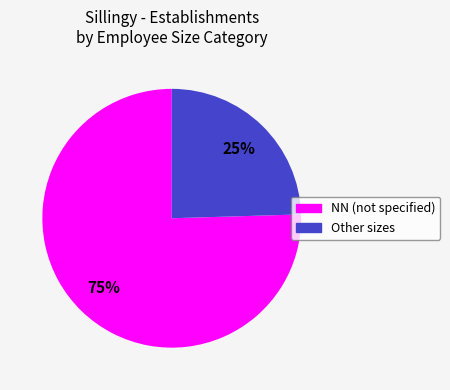

Approximately how many times larger is the value at Other sizes compared to NN (not specified)?

0.3